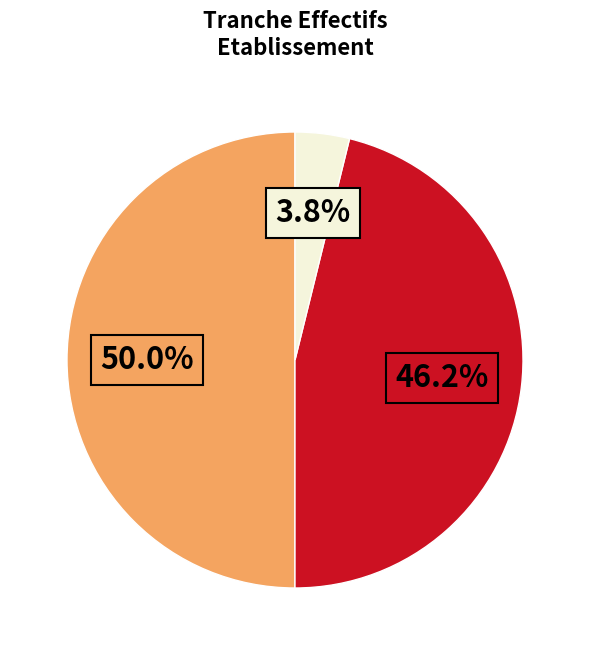

Rank the categories by value from highest to lowest.

NN, , 01